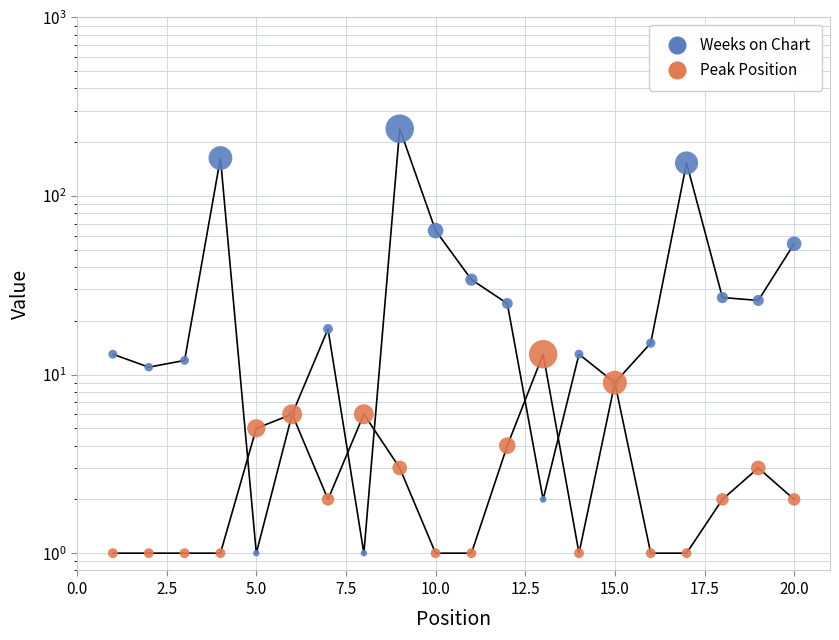

What are all the series names shown in the legend?

Weeks on Chart, Peak Position